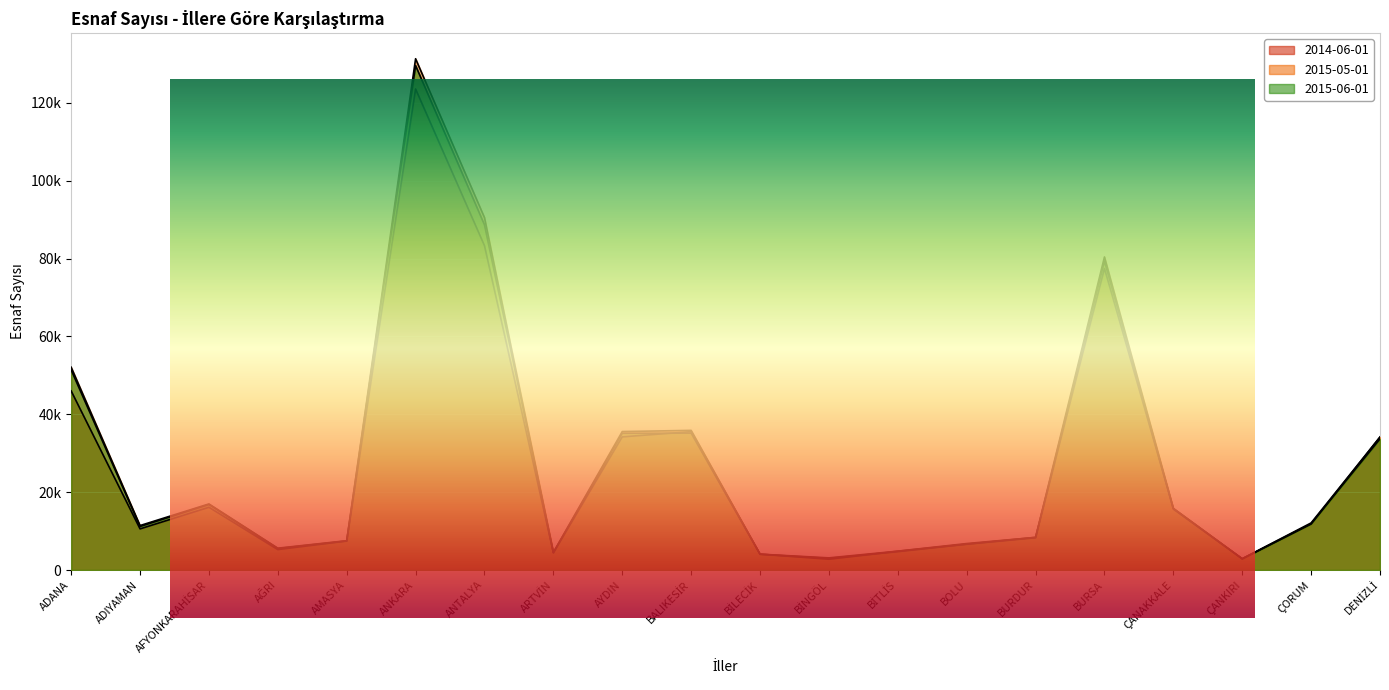

Reading left to right, extract all data points from this chart.

2014-06-01: ADANA=46006	ADIYAMAN=10575	AFYONKARAHİSAR=16123	AĞRI=5250	AMASYA=7460	ANKARA=123590	ANTALYA=83327	ARTVİN=4464	AYDIN=34214	BALIKESİR=35550	BİLECİK=4085	BİNGÖL=2779	BİTLİS=4832	BOLU=6649	BURDUR=8408	BURSA=77474	ÇANAKKALE=15805	ÇANKIRI=2866	ÇORUM=11829	DENİZLİ=34191
2015-05-01: ADANA=52110	ADIYAMAN=11424	AFYONKARAHİSAR=16982	AĞRI=5612	AMASYA=7534	ANKARA=131366	ANTALYA=90550	ARTVİN=4531	AYDIN=35578	BALIKESİR=35880	BİLECİK=4078	BİNGÖL=3121	BİTLİS=4852	BOLU=6805	BURDUR=8382	BURSA=80435	ÇANAKKALE=15849	ÇANKIRI=2917	ÇORUM=12101	DENİZLİ=34146
2015-06-01: ADANA=51409	ADIYAMAN=11184	AFYONKARAHİSAR=16838	AĞRI=5523	AMASYA=7472	ANKARA=129616	ANTALYA=88686	ARTVİN=4448	AYDIN=35139	BALIKESİR=35174	BİLECİK=4054	BİNGÖL=2997	BİTLİS=4728	BOLU=6641	BURDUR=8301	BURSA=79364	ÇANAKKALE=15657	ÇANKIRI=2889	ÇORUM=11904	DENİZLİ=33694